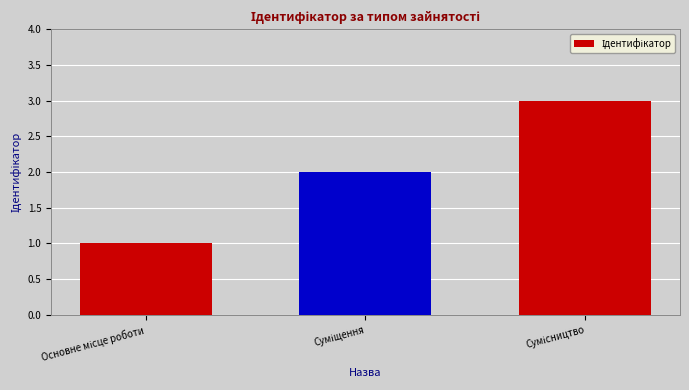

What is the maximum value shown in the chart?

3